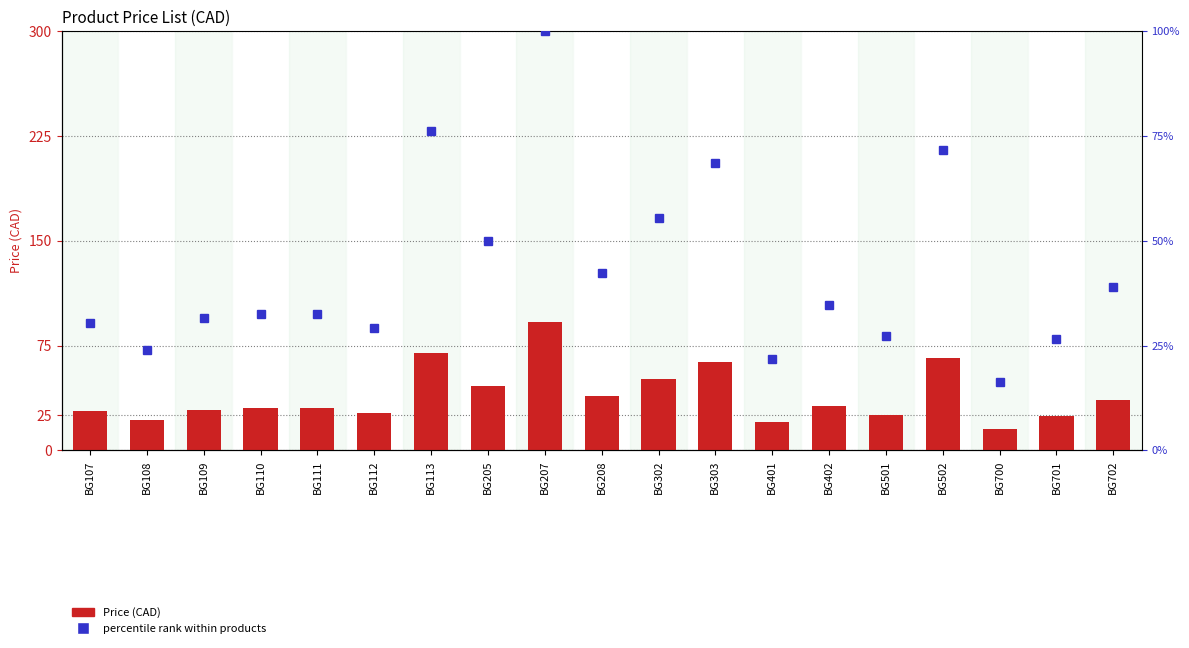

Rank the categories by Price 1 (CAD) value from highest to lowest.

BG207, BG113, BG502, BG303, BG302, BG205, BG208, BG702, BG402, BG110, BG111, BG109, BG107, BG112, BG501, BG701, BG108, BG401, BG700